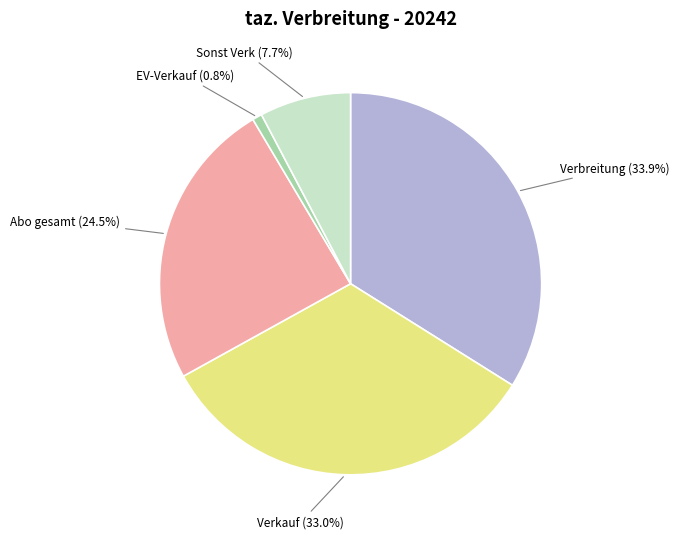

What is the largest slice in the pie chart?

Verbreitung